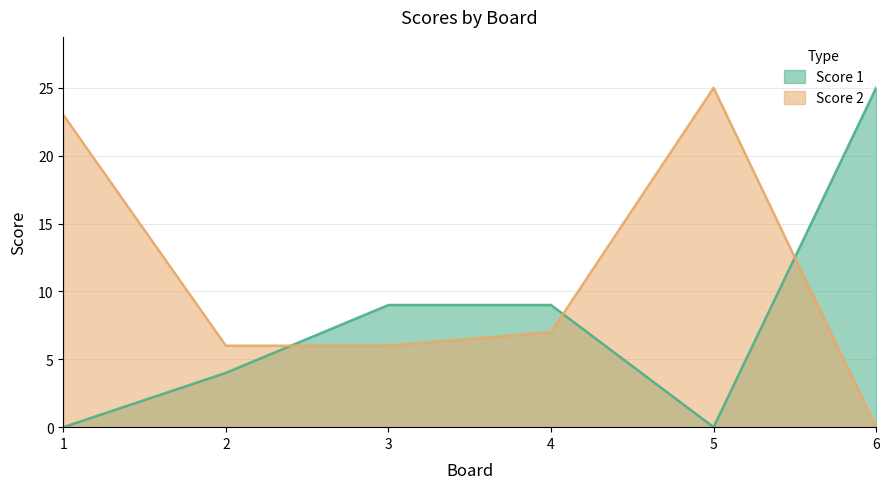

Which series ends up on top after the final intersection of Score 1 and Score 2?

Score 1